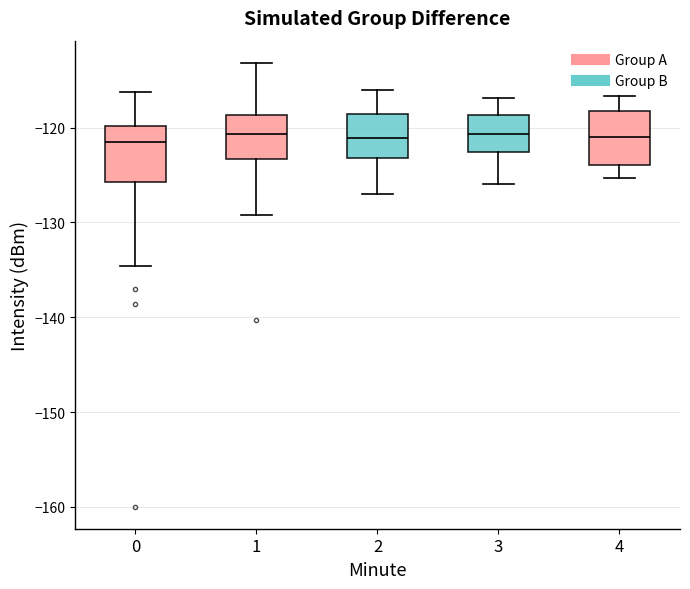

Where does the upper whisker of the box at x = 1 end on the y-axis? The values are not printed on the chart, so give them approximately, as read against the axis.

-113